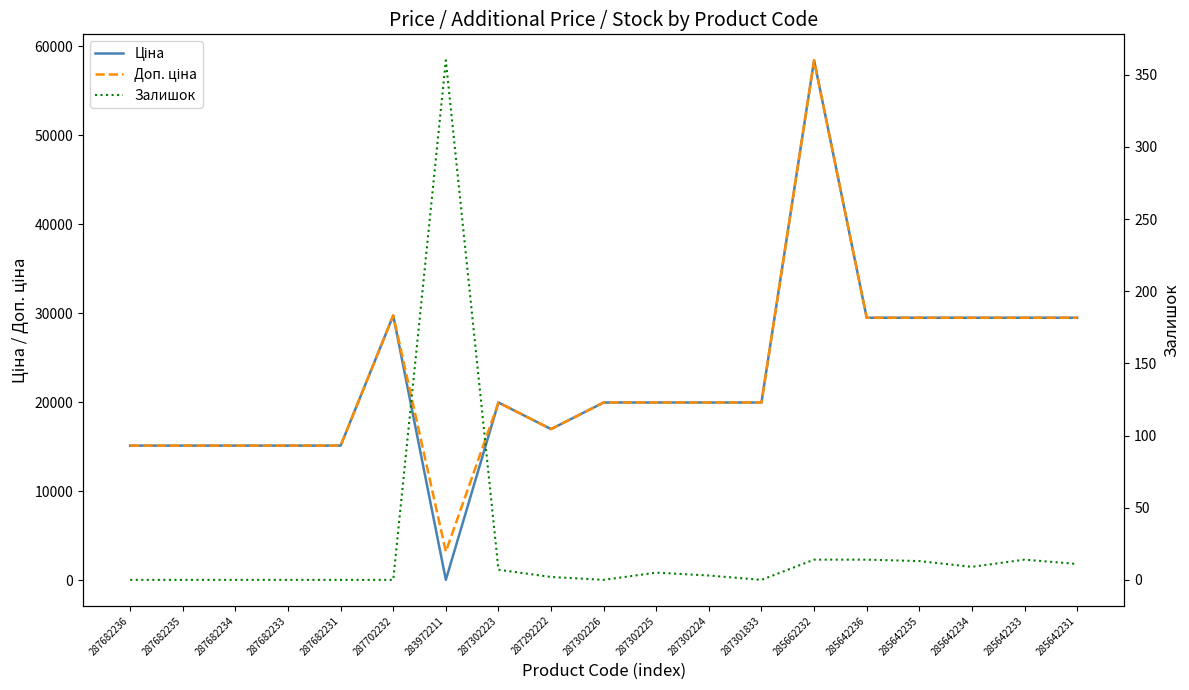

Reading left to right, what are all the values shown in this chart?

Ціна: 15120.0	15120.0	15120.0	15120.0	15120.0	29747.2	32.0	19964.2	16976.3	19964.2	19964.2	19964.2	19964.2	58426.5	29491.5	29491.5	29491.5	29491.5	29491.5
Доп. ціна: 15120.0	15120.0	15120.0	15120.0	15120.0	29747.2	3205.0	19964.2	16976.3	19964.2	19964.2	19964.2	19964.2	58426.5	29491.5	29491.5	29491.5	29491.5	29491.5
Залишок: 0.0	0.0	0.0	0.0	0.0	0.0	360.0	7.0	2.0	0.0	5.0	3.0	0.0	14.0	14.0	13.0	9.0	14.0	11.0